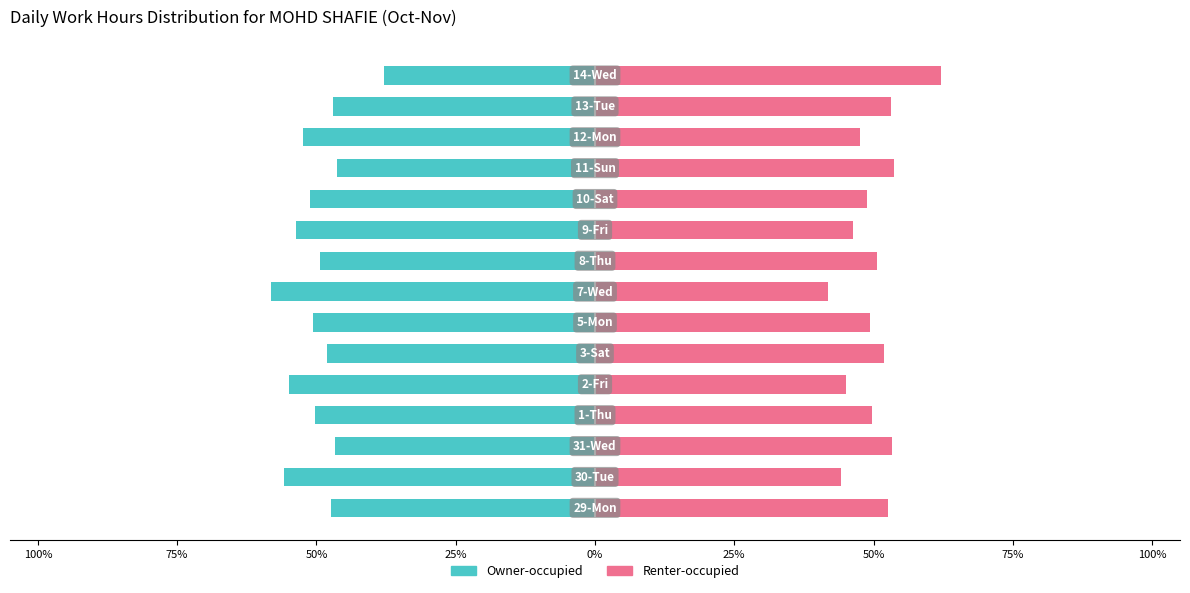

Reading left to right, list all the values displayed in this chart.

Owner-occupied: -47.4	-55.9	-46.7	-50.3	-55.0	-48.1	-50.6	-58.2	-49.4	-53.7	-51.2	-46.3	-52.3	-47.0	-37.9
Renter-occupied: 52.6	44.1	53.3	49.7	45.0	51.9	49.4	41.8	50.6	46.3	48.8	53.7	47.7	53.0	62.1